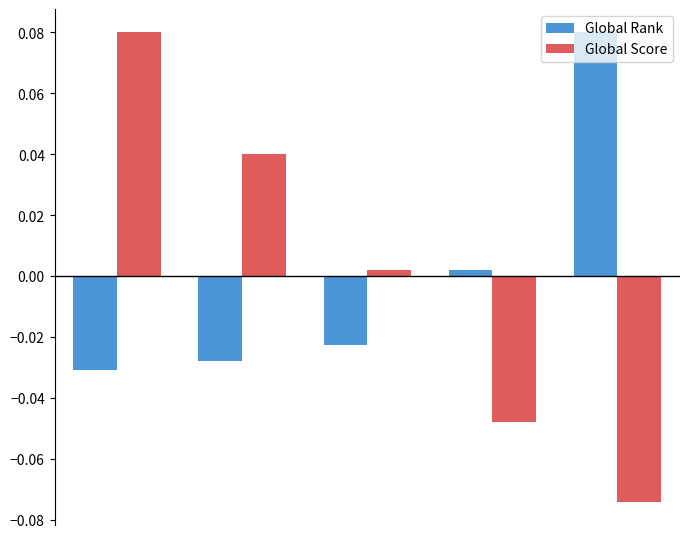

How many positive values does the Global Rank series have?

2